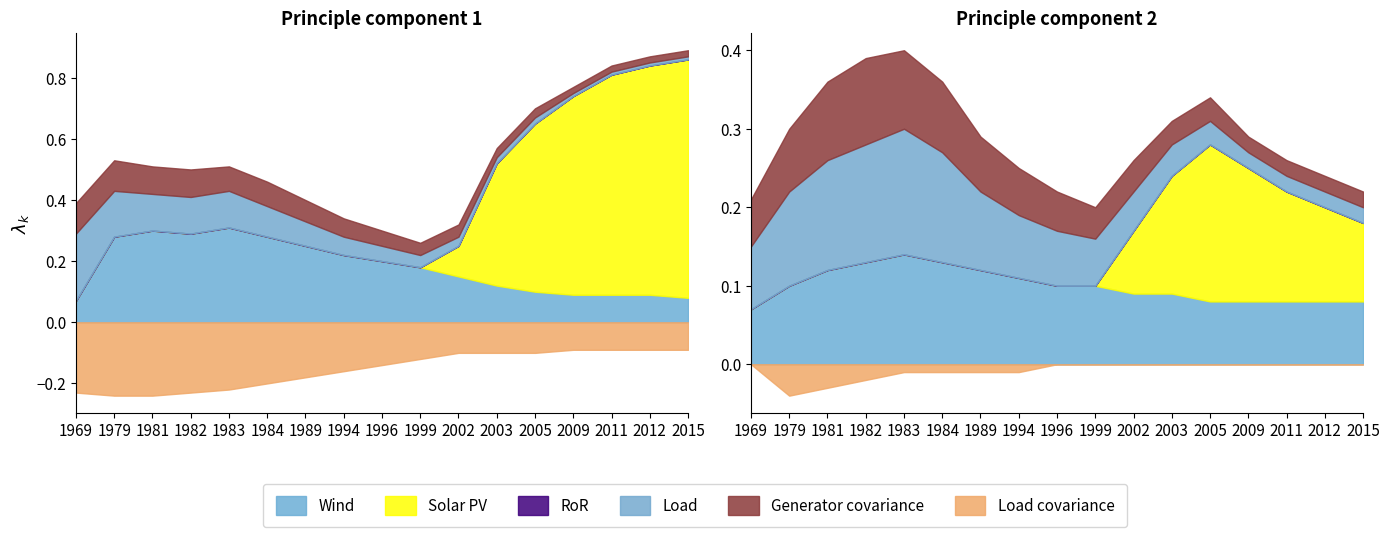

Which series has the largest total across all categories?

Solar PV